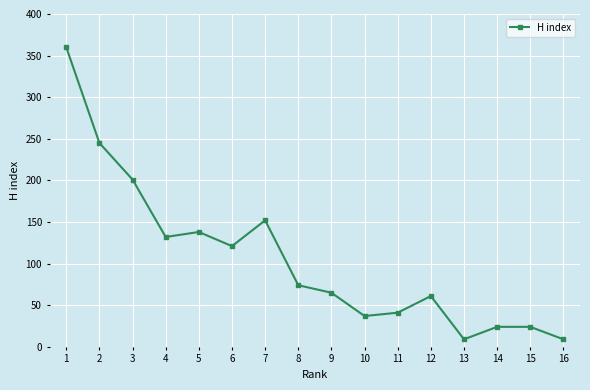

At which label does the data first exceed 74?

1